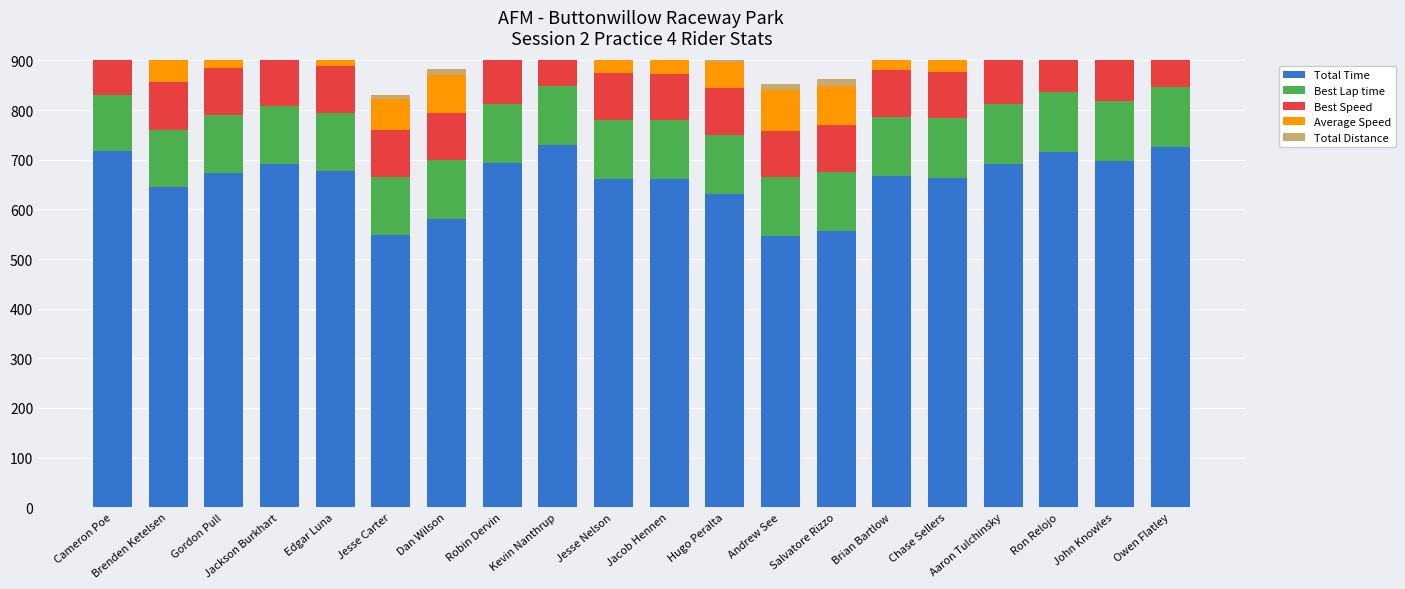

Is it true that Best Lap time equals 120.2 at Chase Sellers?

True